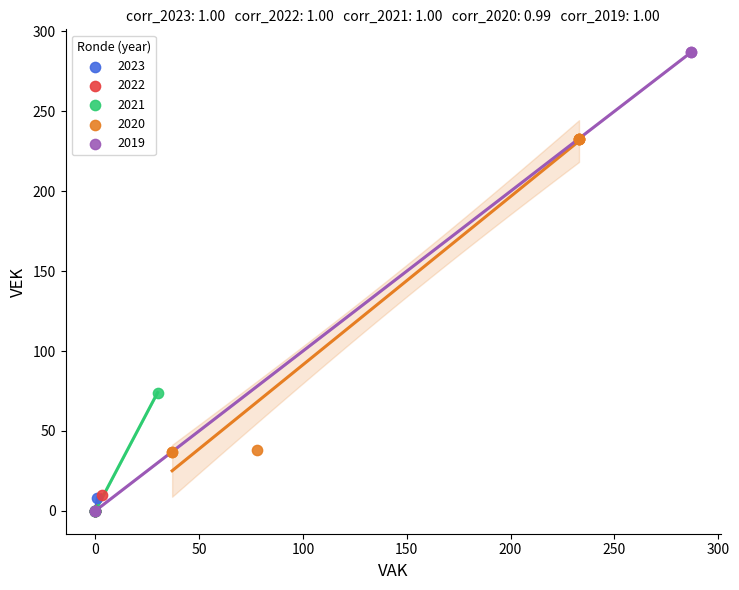

Which series has the largest Y range (max minus min)?

2019